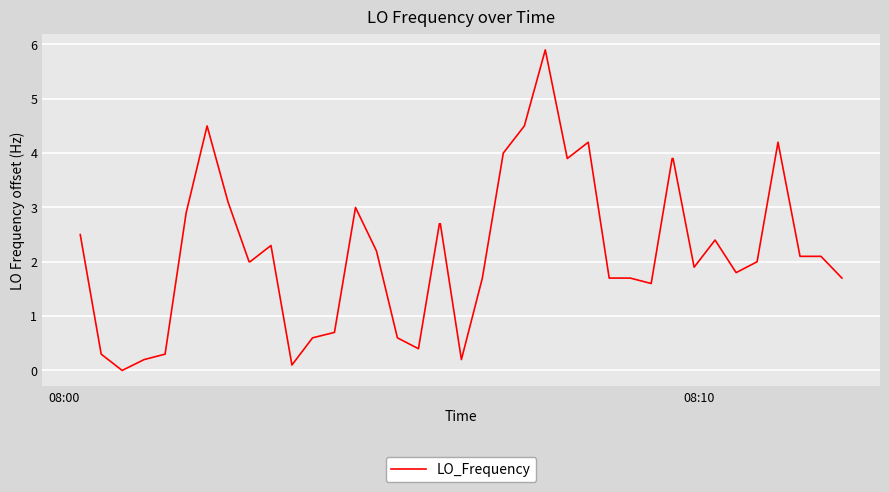

What is the maximum value shown in the chart?

5.9